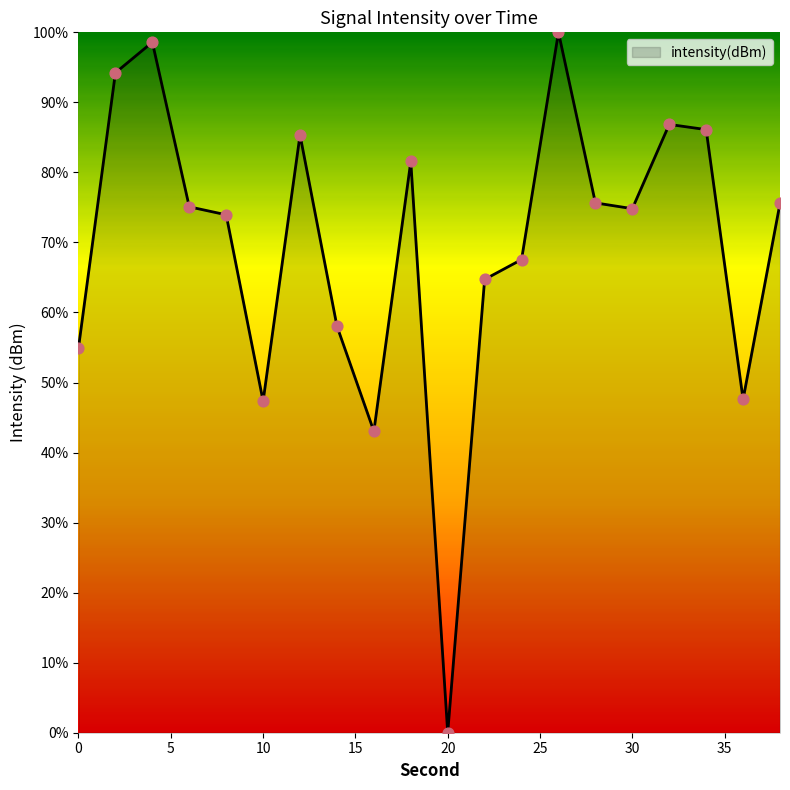

What is the greatest value displayed?

100.0